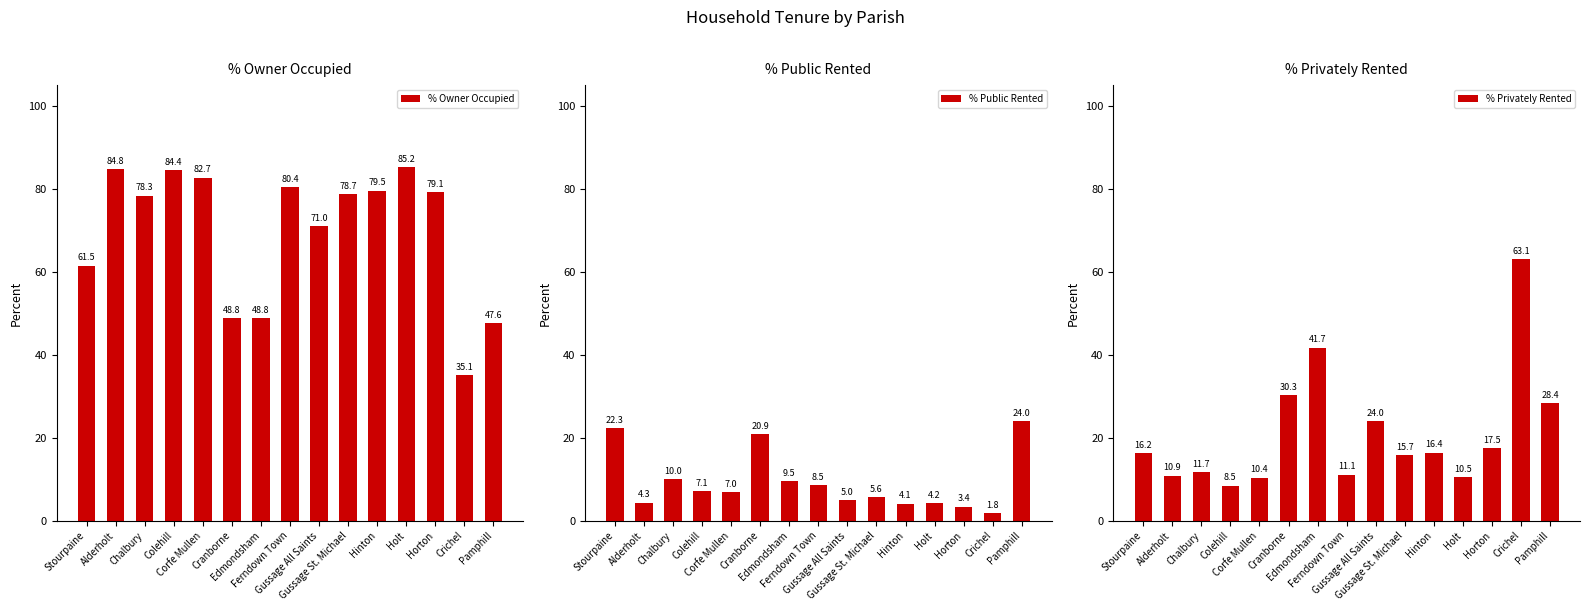

What value does the % Public Rented series have at Ferndown Town?

8.5